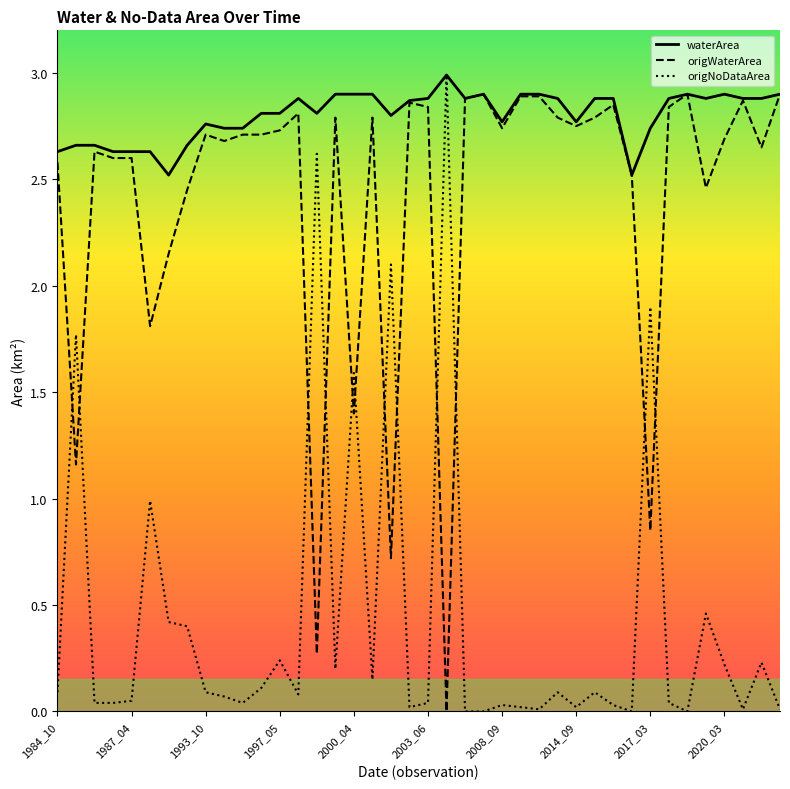

Which series has the largest range (max minus min)?

origNoDataArea